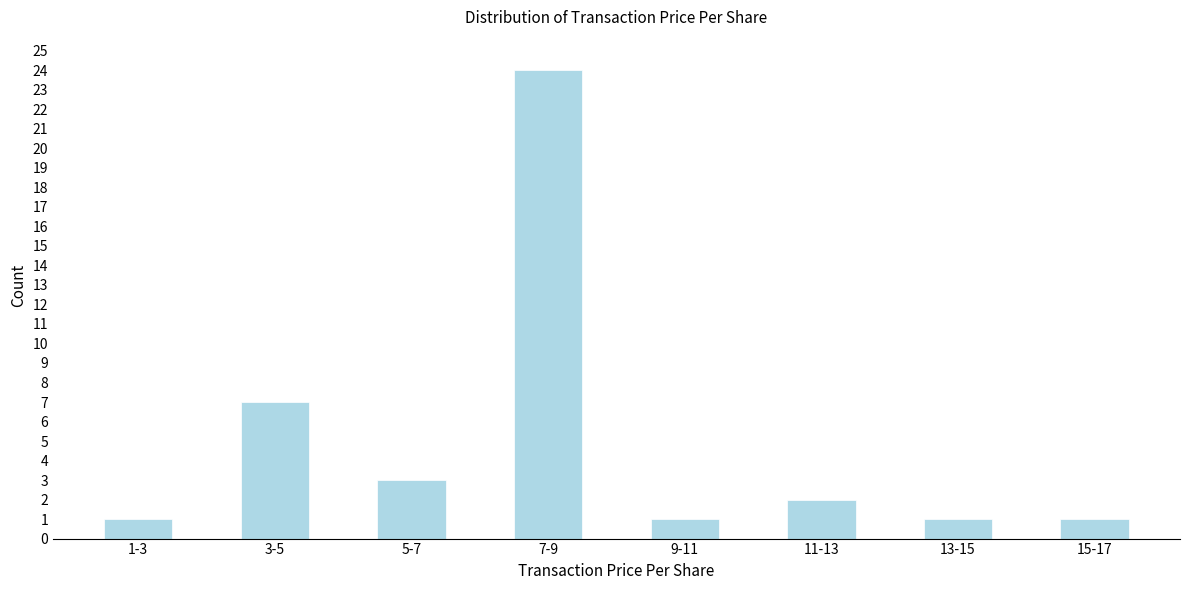

Reading left to right, list all the values displayed in this chart.

1-3=1	3-5=7	5-7=3	7-9=24	9-11=1	11-13=2	13-15=1	15-17=1